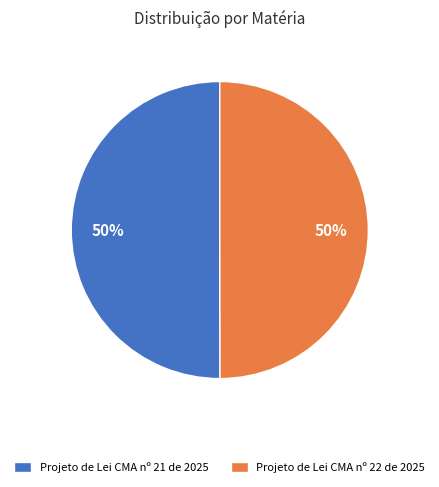

What percentage is the Projeto de Lei CMA nº 22 de 2025 slice, to the nearest percent?

50%